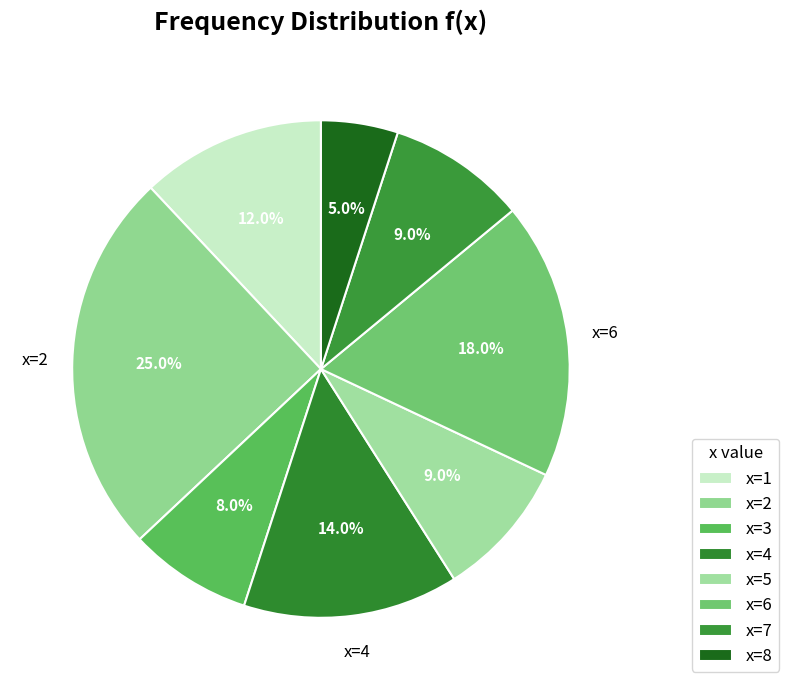

Between x=3 and x=7, which is larger?

x=7